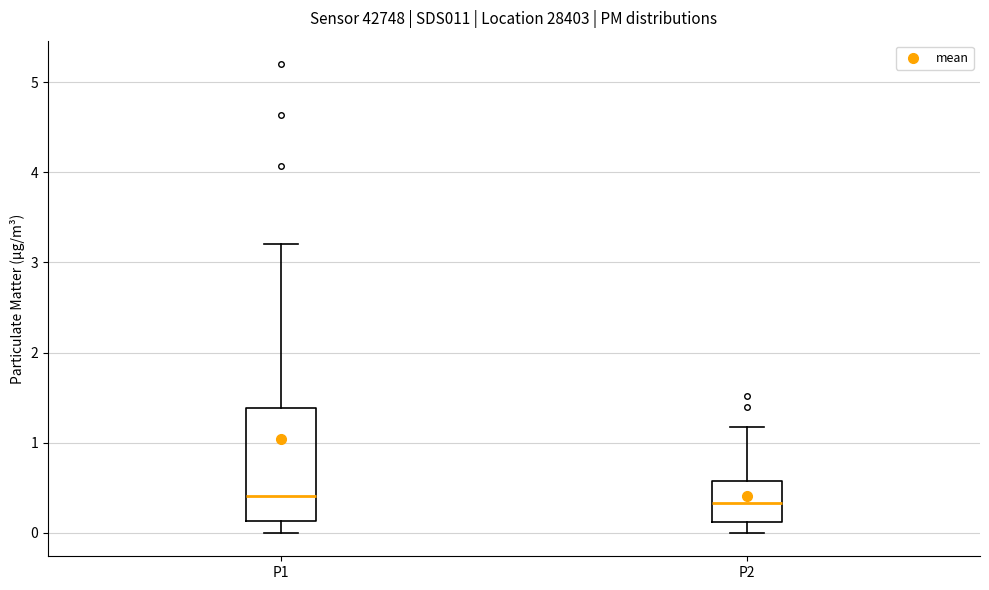

Where does the lower whisker of the box for P2 end on the y-axis? The values are not printed on the chart, so give them approximately, as read against the axis.

0.0